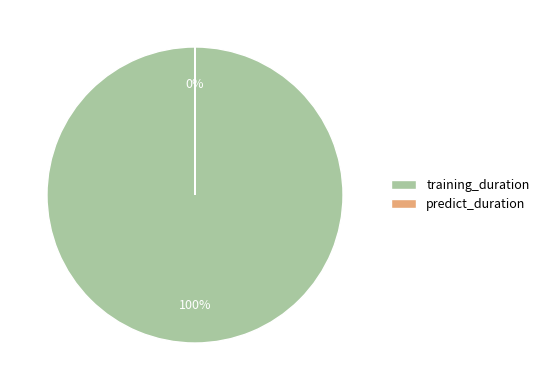

To the nearest percent, what is the difference between the largest and smallest slice percentages?

100%